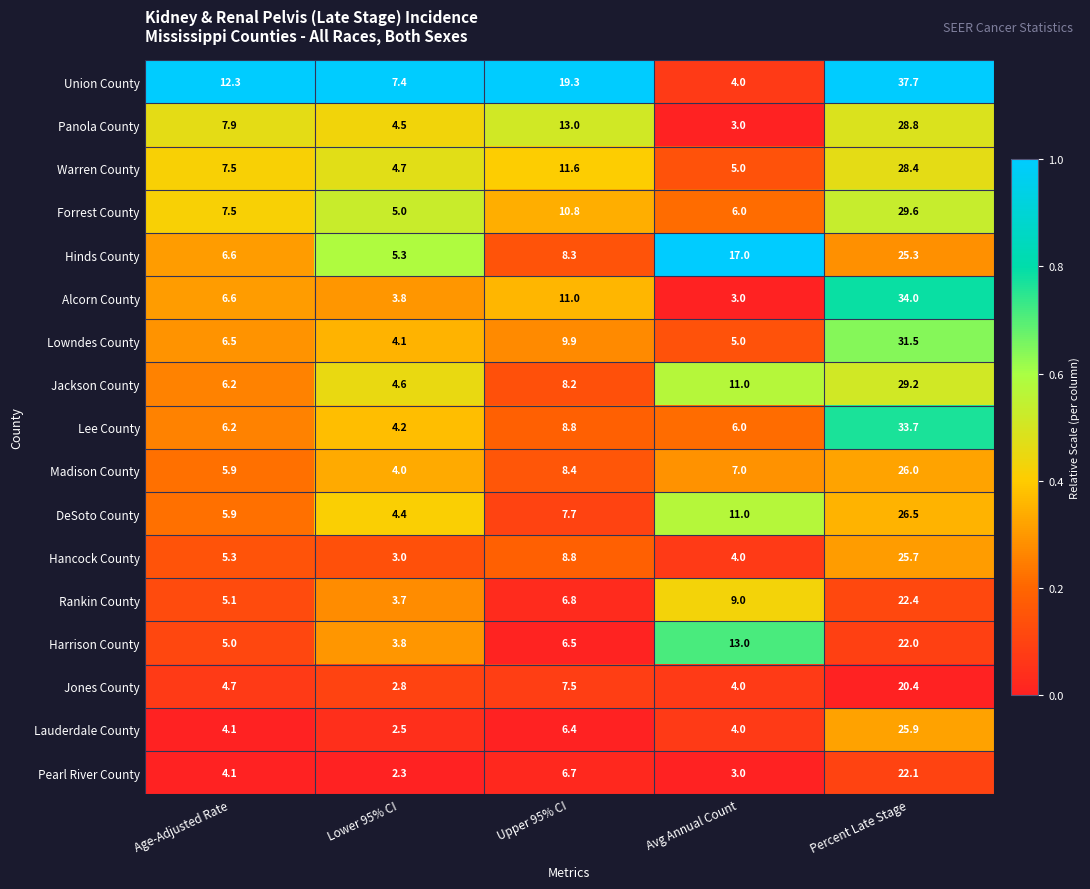

What is the total value across all series at Percent Late Stage?

469.2